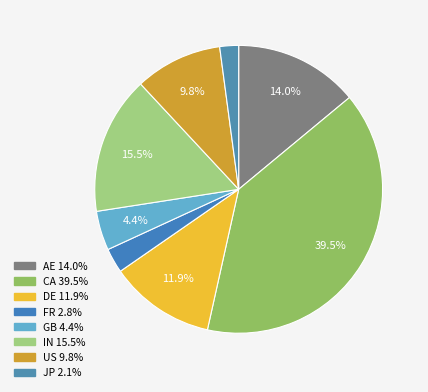

Count the number of slices in the pie.

8